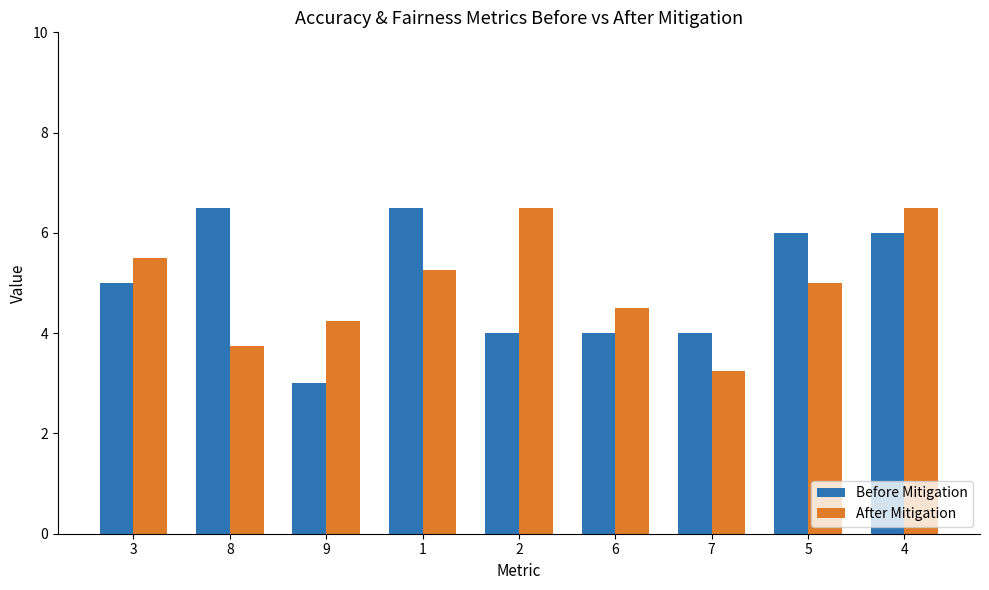

How many values in the Before Mitigation series are below 5?

4